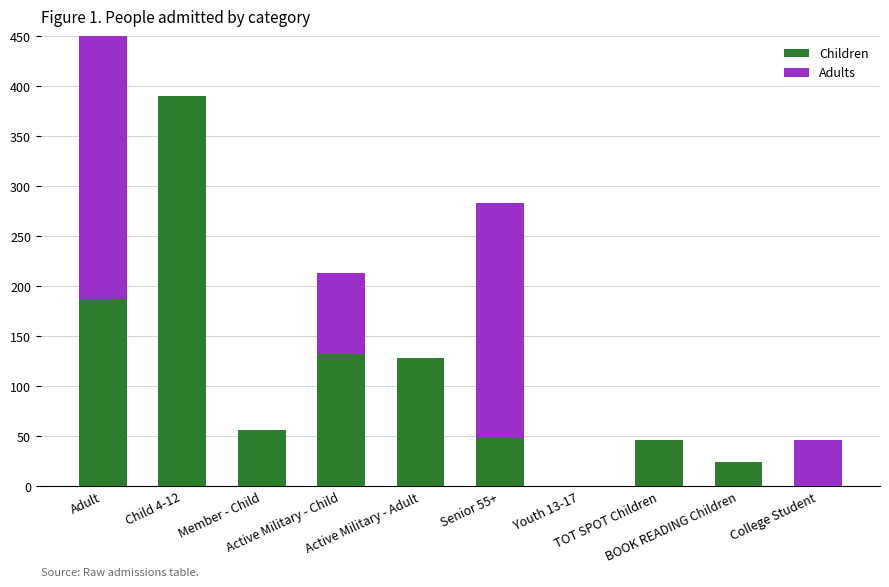

Reading left to right, list all the values displayed in this chart.

Children: Adult=187	Child 4-12=390	Member - Child=56	Active Military - Child=132	Active Military - Adult=128	Senior 55+=48	Youth 13-17=0	TOT SPOT Children=46	BOOK READING Children=24	College Student=0
Adults: Adult=415	Child 4-12=0	Member - Child=0	Active Military - Child=81	Active Military - Adult=0	Senior 55+=235	Youth 13-17=0	TOT SPOT Children=0	BOOK READING Children=0	College Student=46